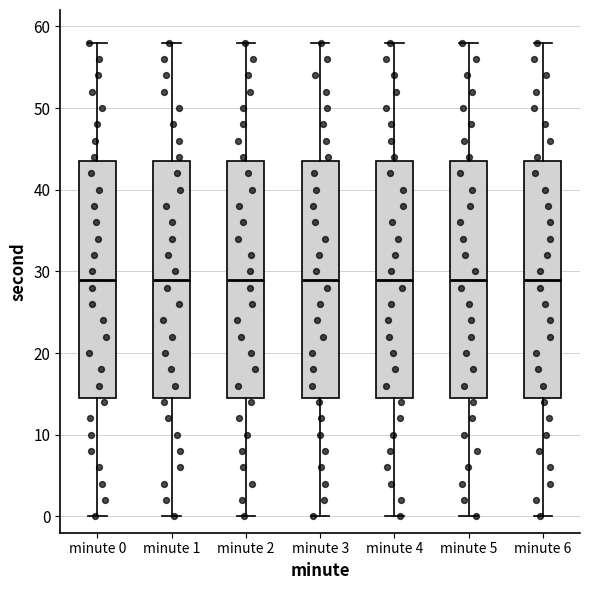

Reading left to right, read every box against the y-axis: the position of its median line, the range the box covers, and the ends of its whiskers. The values are not printed on the chart, so give them approximately, as read against the axis.

minute 0: median 29, box 15 to 44, whiskers 0 to 58
minute 1: median 29, box 15 to 44, whiskers 0 to 58
minute 2: median 29, box 15 to 44, whiskers 0 to 58
minute 3: median 29, box 15 to 44, whiskers 0 to 58
minute 4: median 29, box 15 to 44, whiskers 0 to 58
minute 5: median 29, box 15 to 44, whiskers 0 to 58
minute 6: median 29, box 15 to 44, whiskers 0 to 58